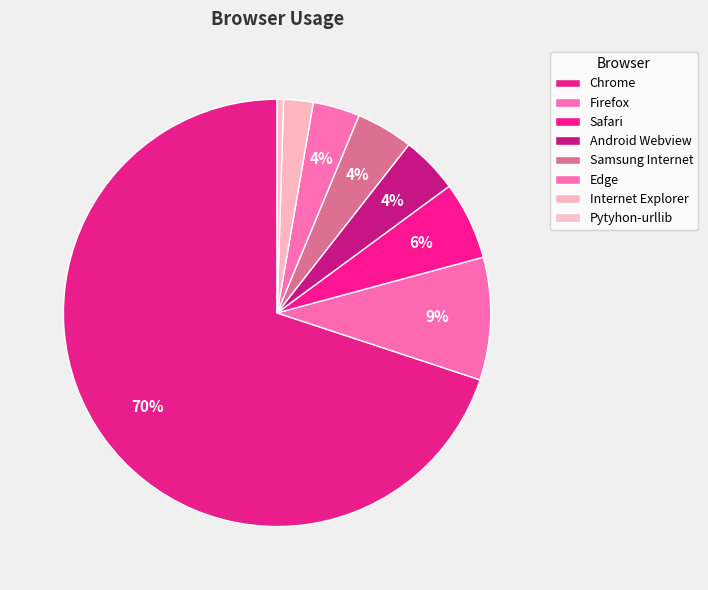

How many slices are in this pie chart?

8